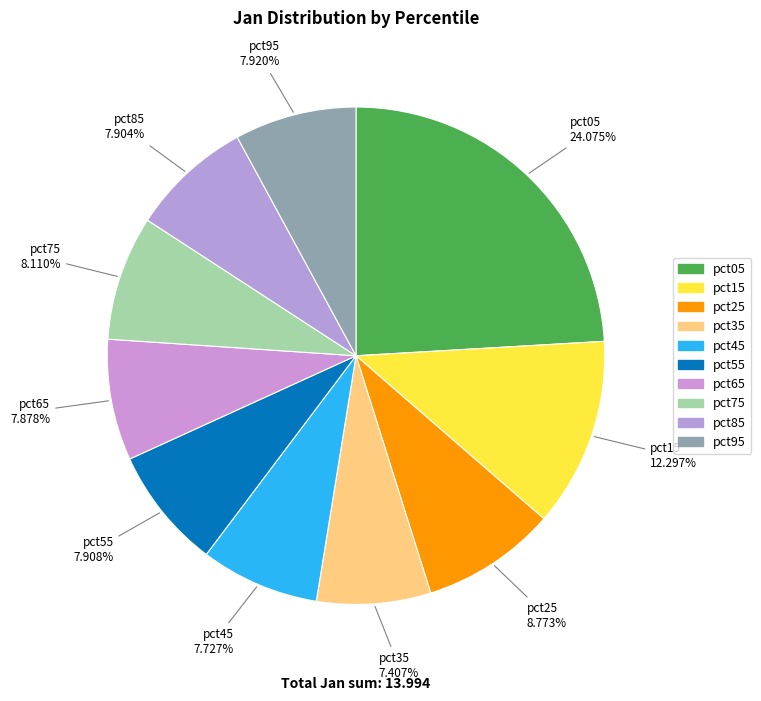

How many segments does this pie chart have?

10